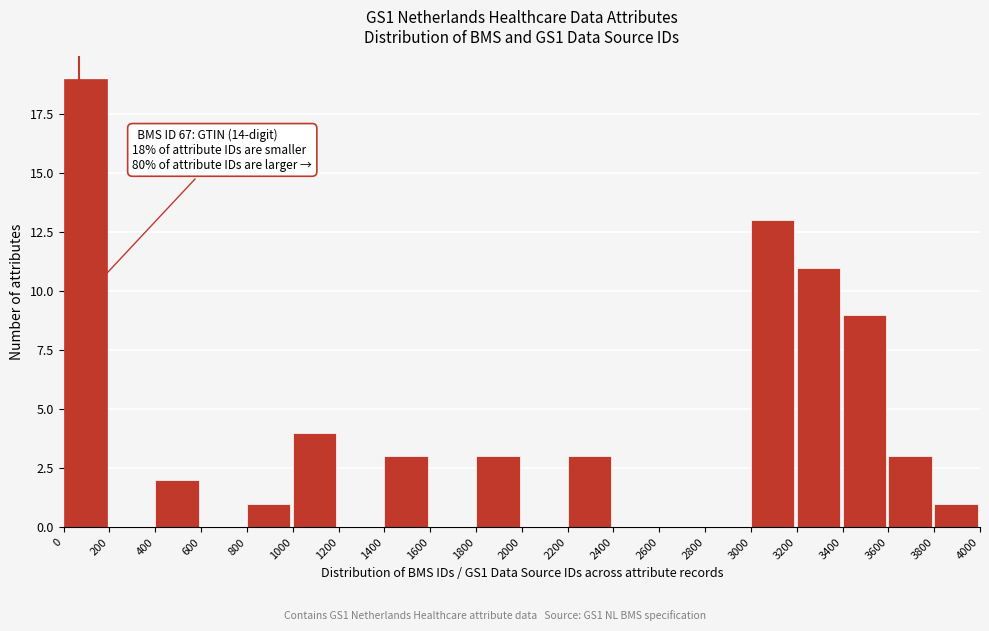

Over which range of the x-axis is the bar tallest?

0 to 200